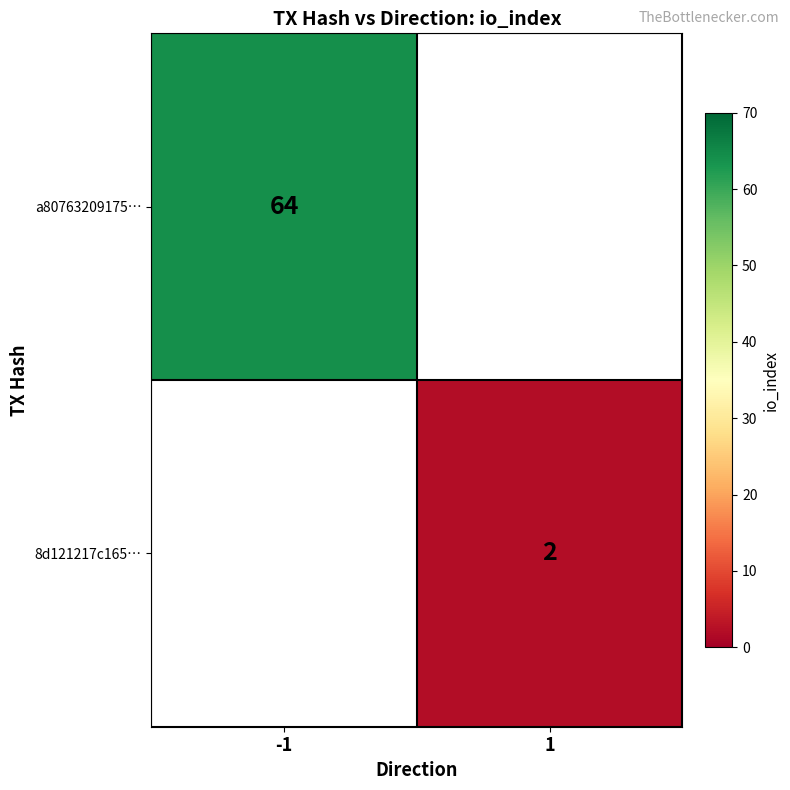

The value of a80763209175… at -1 is 16. True or false?

False